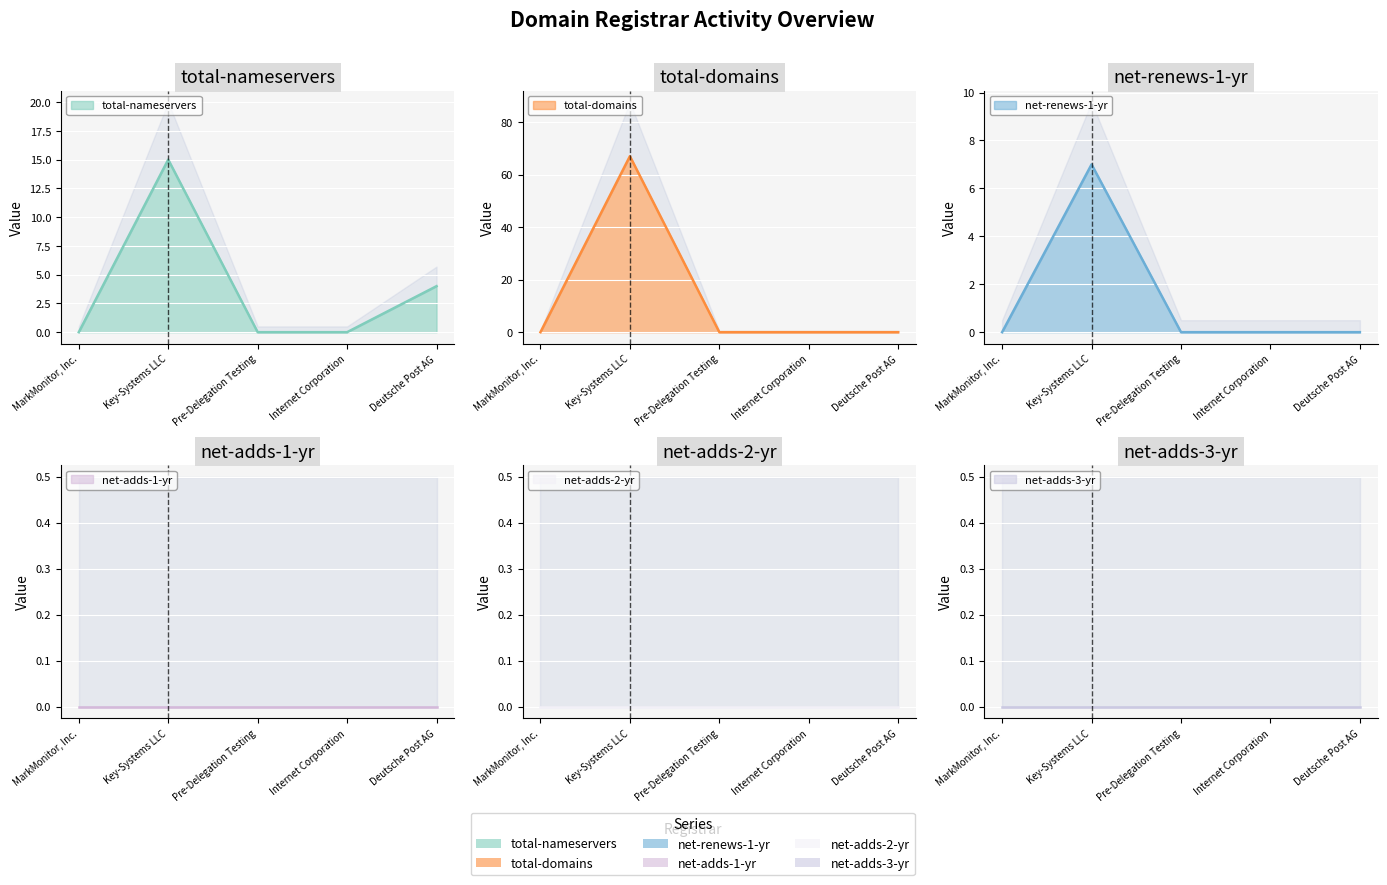

True or false: total-domains and total-nameservers intersect in this chart.

False